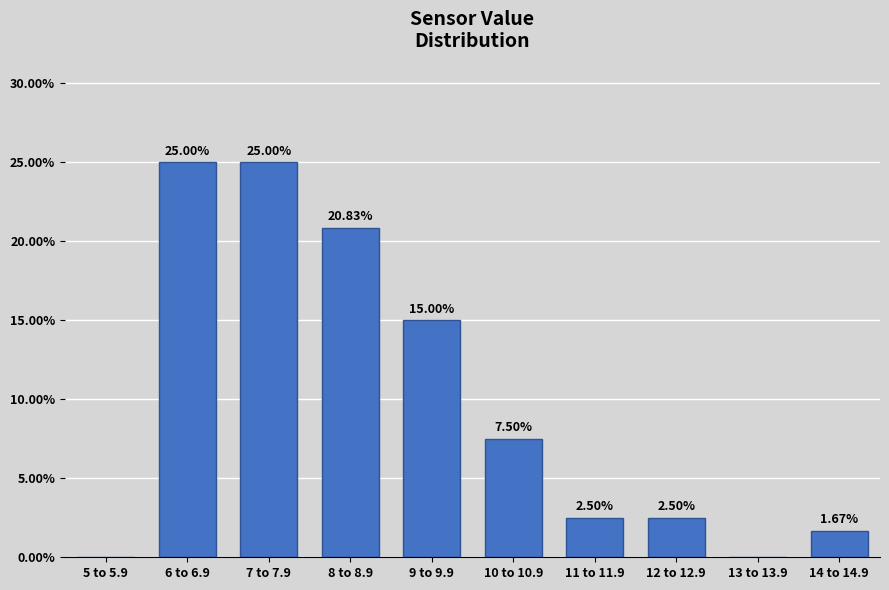

Which has a higher value, 11 to 11.9 or 7 to 7.9?

7 to 7.9